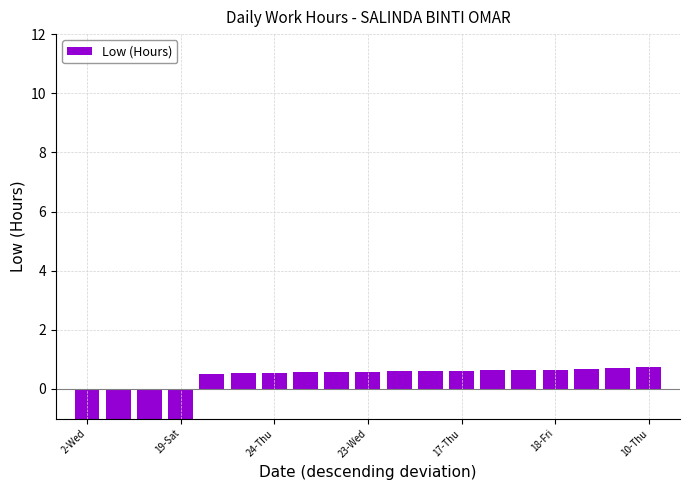

True or false: the data shows 0.2 at 7.

False